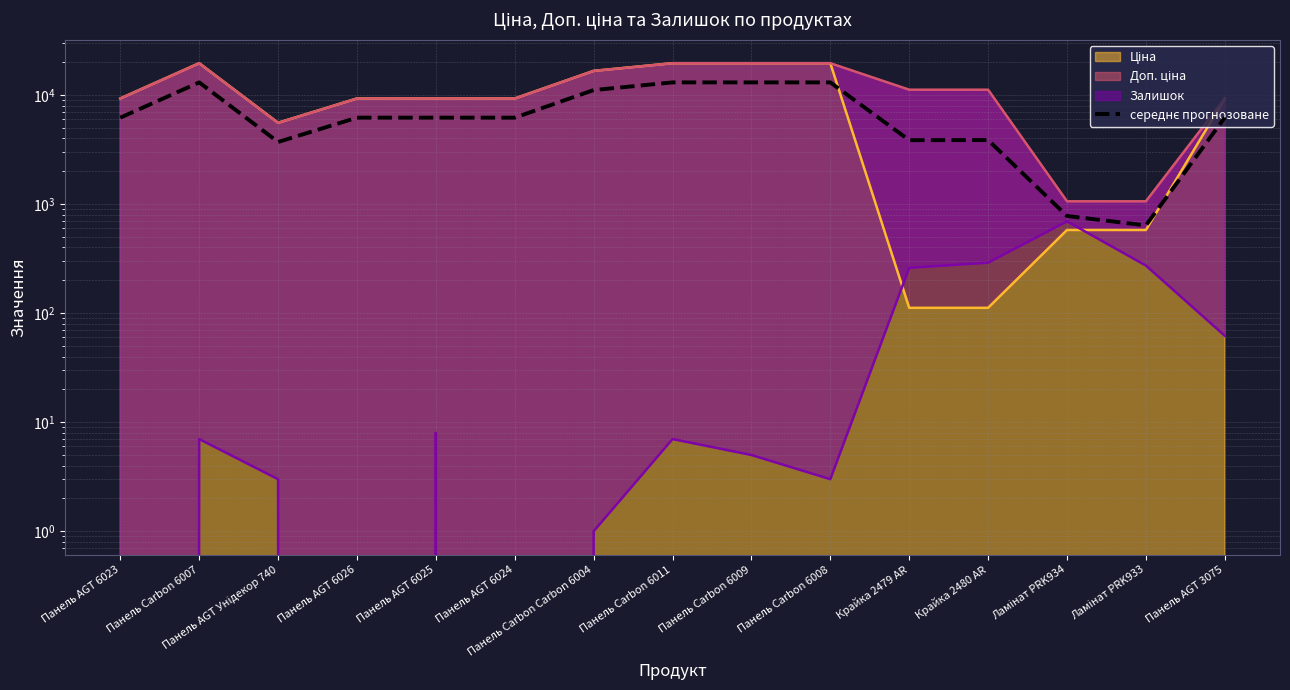

Where is the data nearest to the value 6841?

Панель AGT 3075